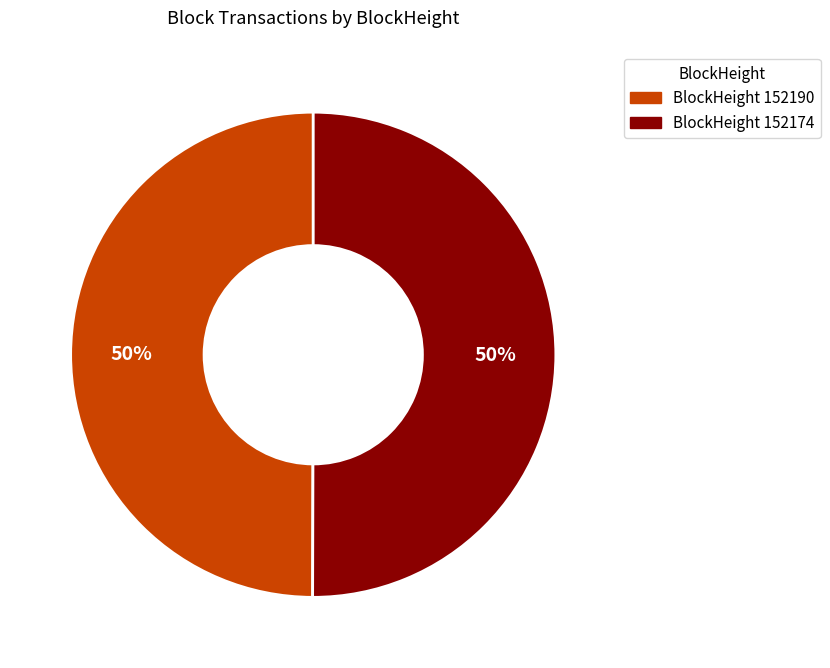

To the nearest percent, what is the average slice percentage?

50%